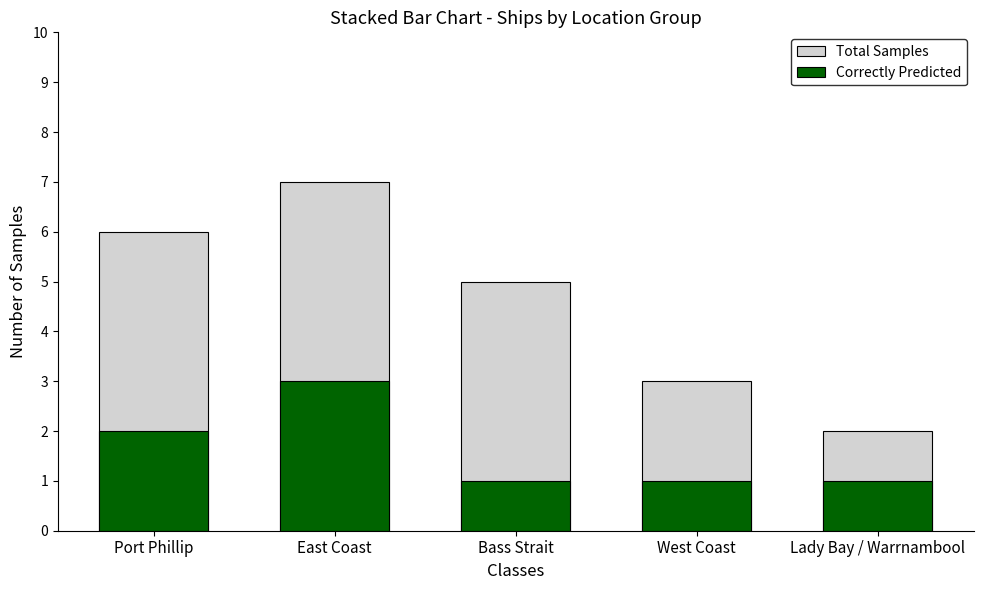

Which series changed the most between Port Phillip and West Coast?

Total Samples